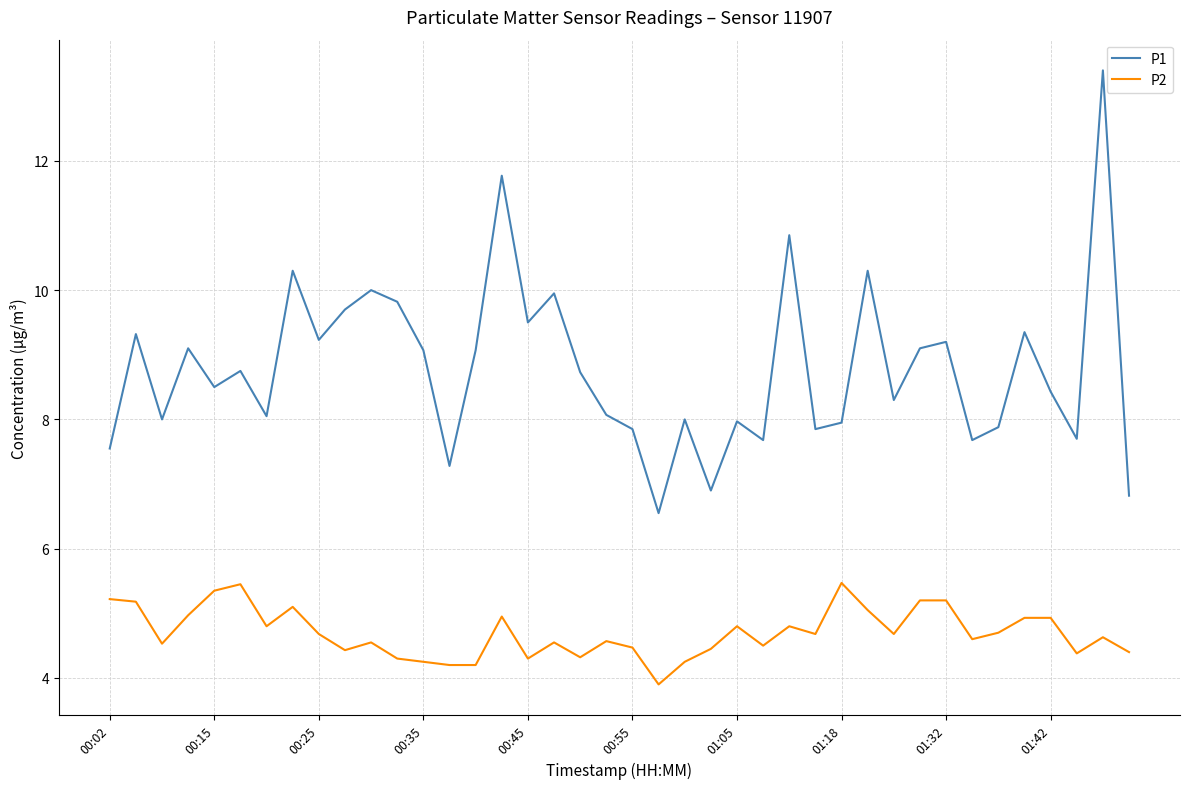

Does the chart have visible grid lines?

Yes